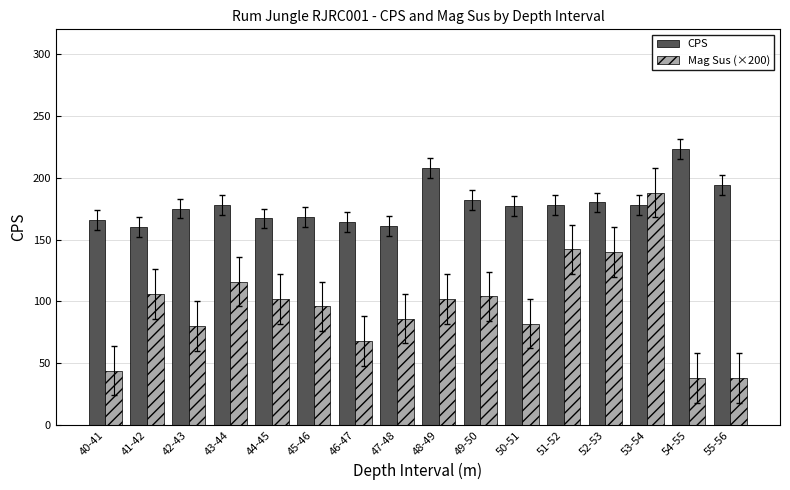

At which label does CPS reach its peak?

54-55